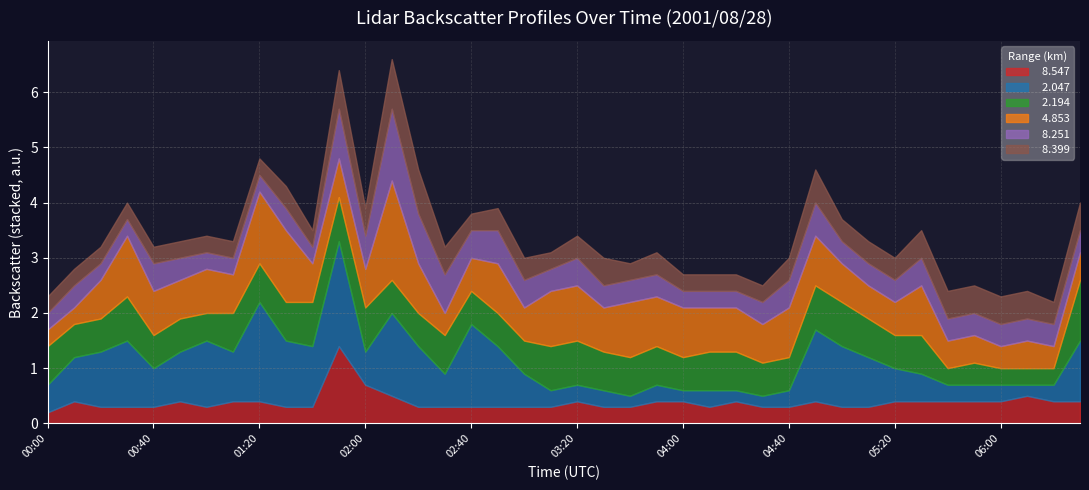

What is the sum of all   8.251 values?

18.4